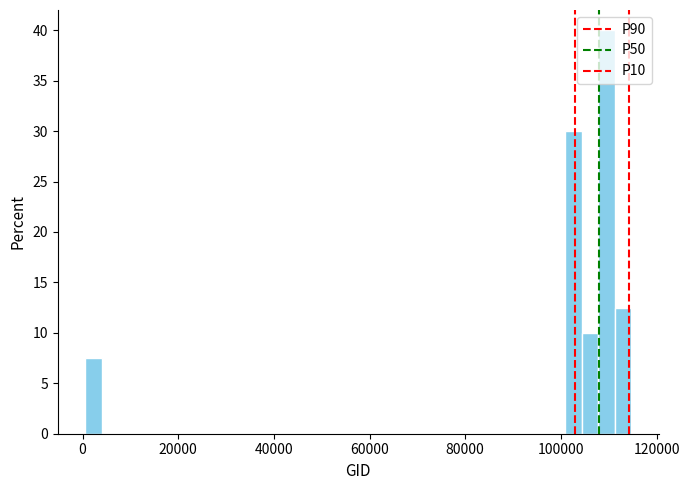

Around what value on the x-axis is the tallest bar? Give the approximate position of its centre, as read against the axis.

110000